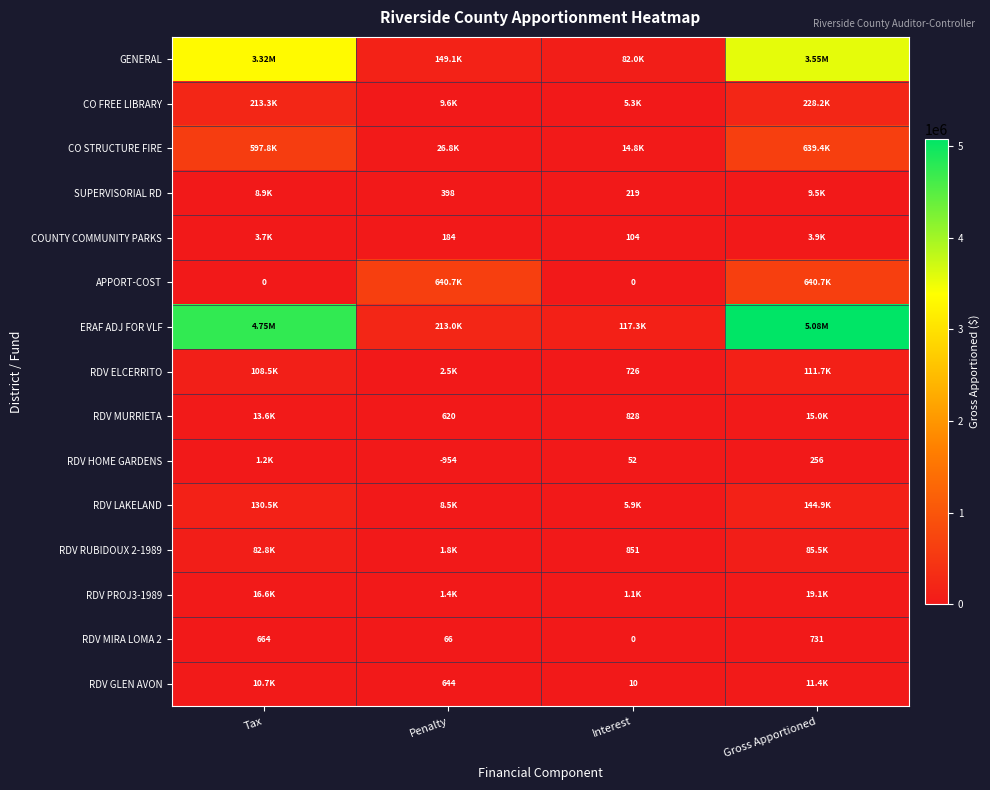

Is the value of ERAF ADJ FOR VLF at Interest greater than the value of APPORT-COST at Tax?

Yes